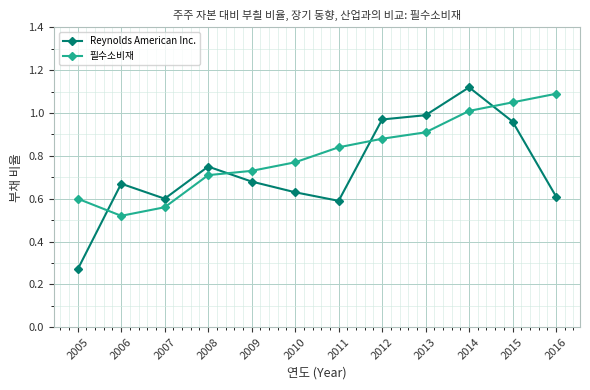

Is it true that 필수소비재 equals 1.1 at 2016?

True